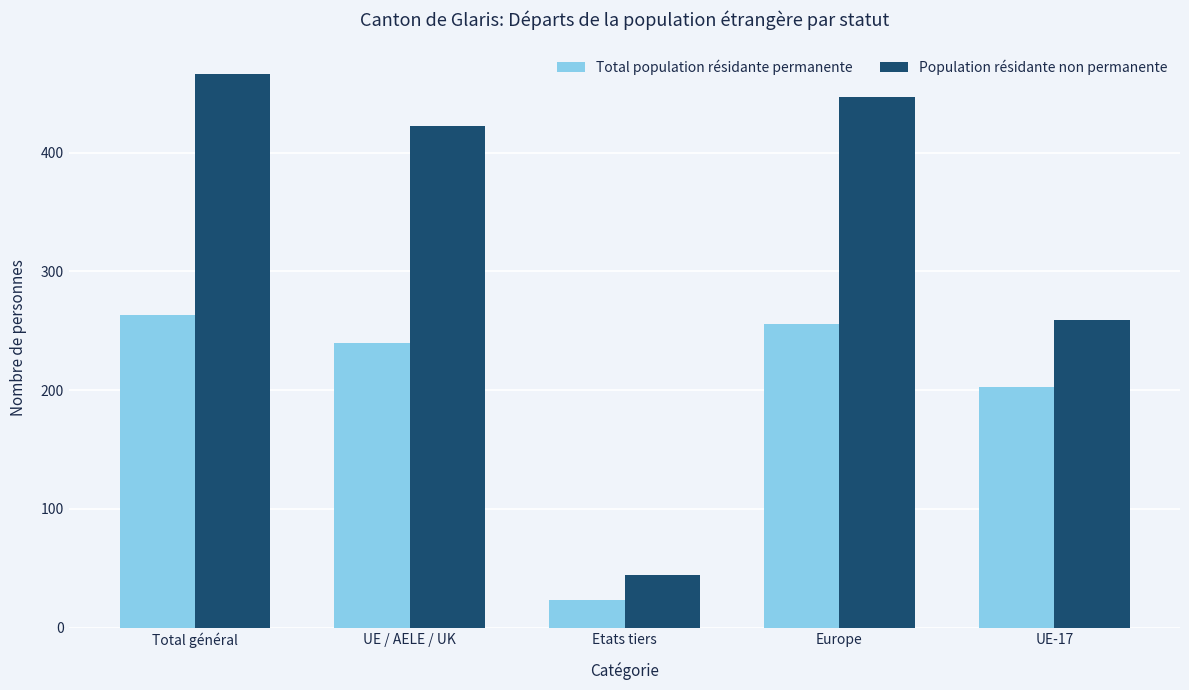

Which series changed the most between Total général and Etats tiers?

Population résidante non permanente